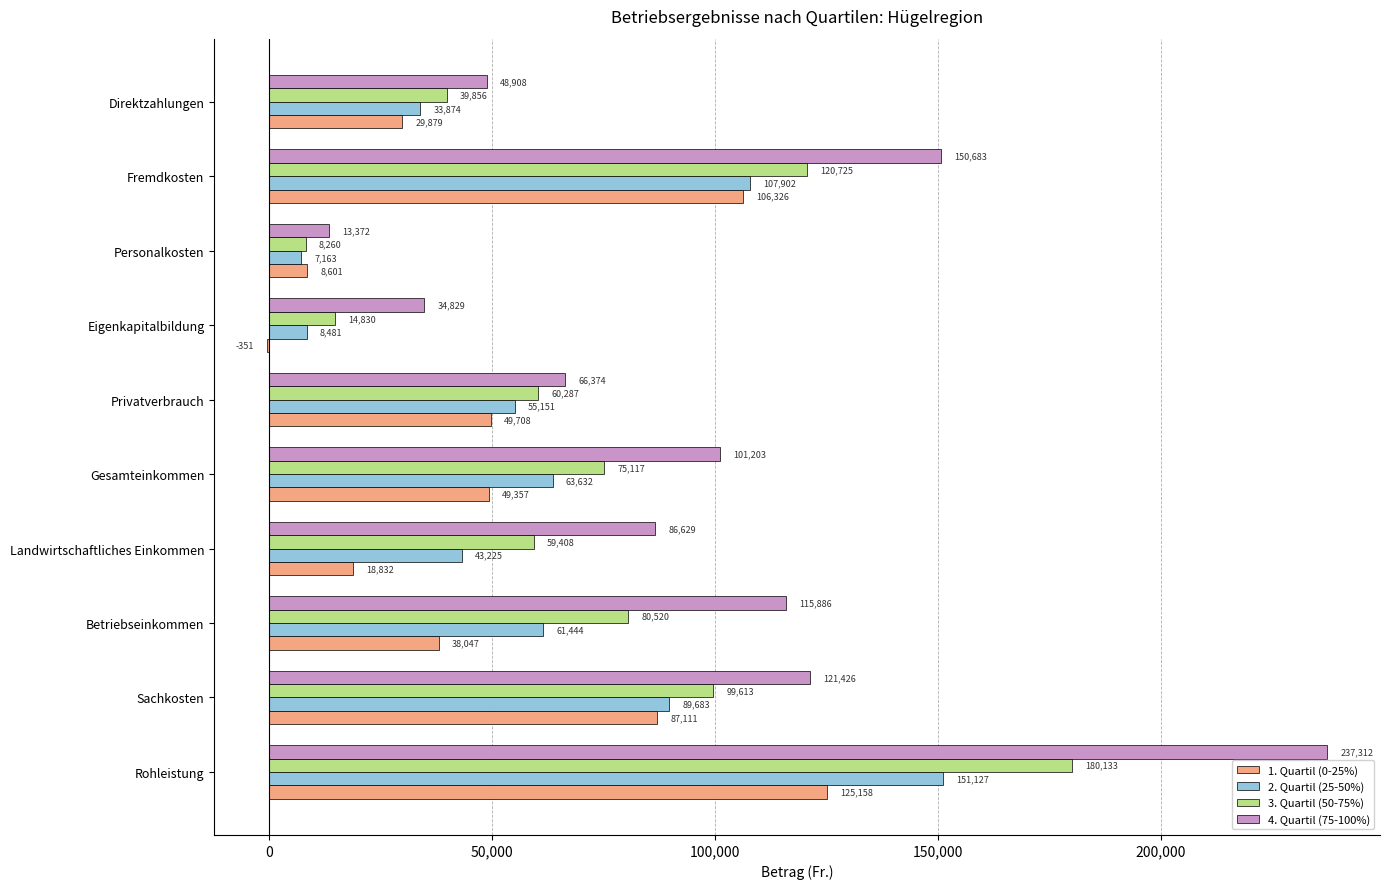

Which category has the highest value in the 3. Quartil (50-75%) series?

Rohleistung